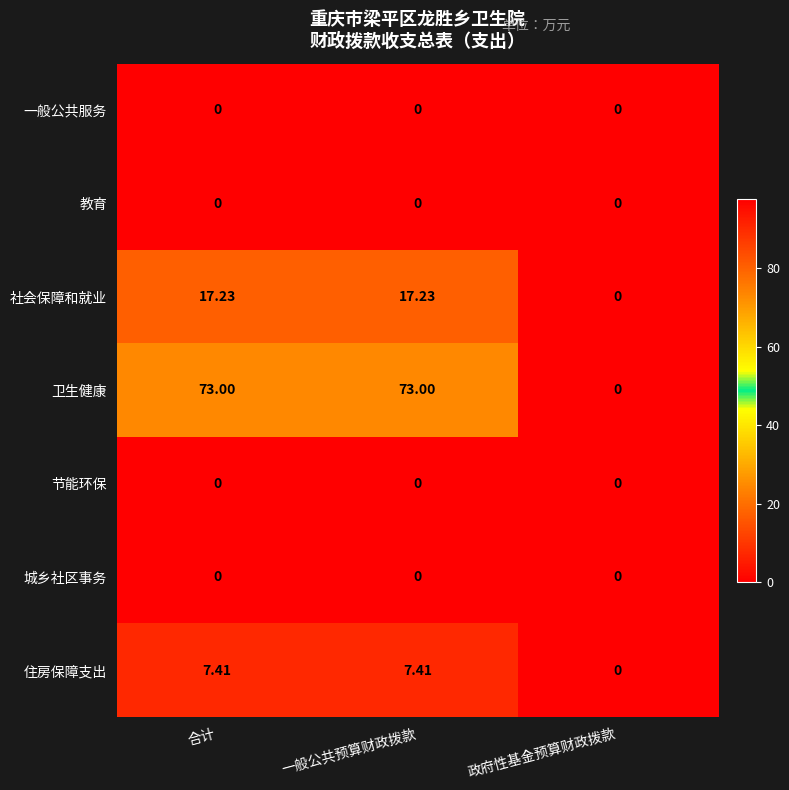

Which series has the largest total across all categories?

卫生健康